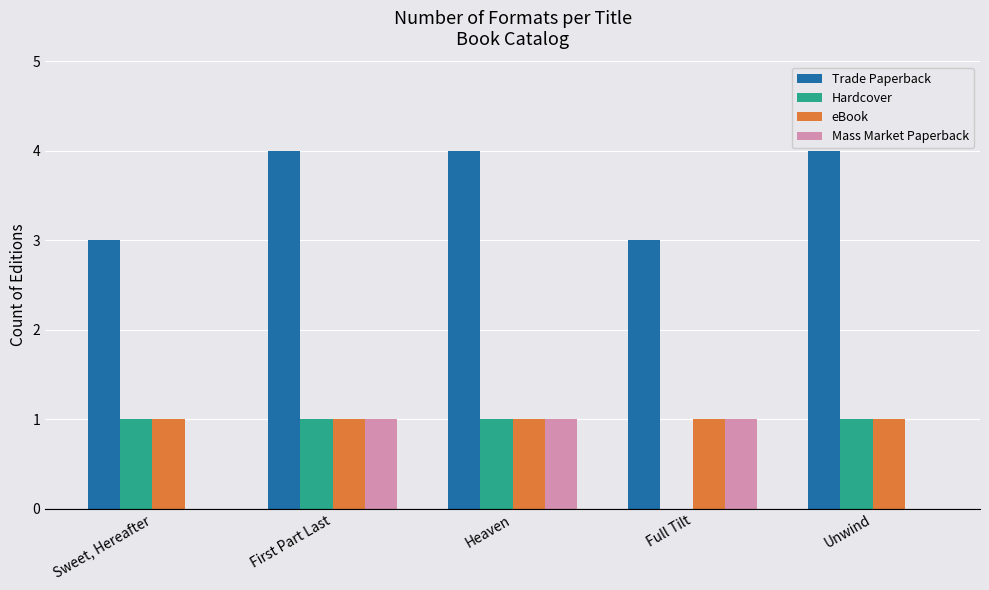

Is the value of Trade Paperback at Heaven greater than the value of eBook at Full Tilt?

Yes